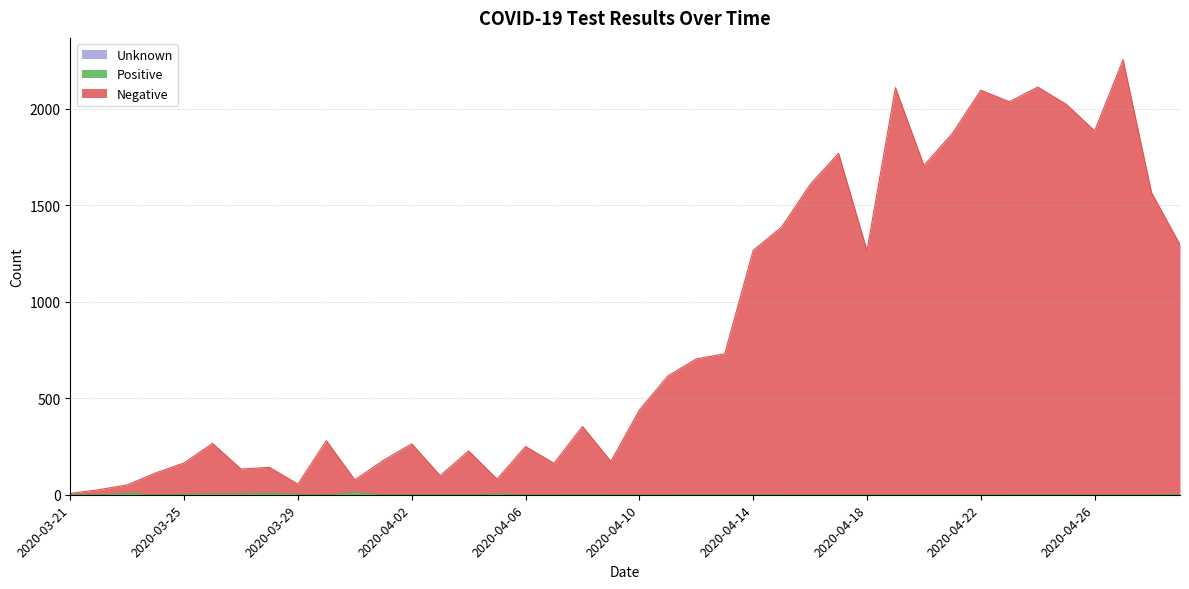

How many lines are shown in the chart?

3